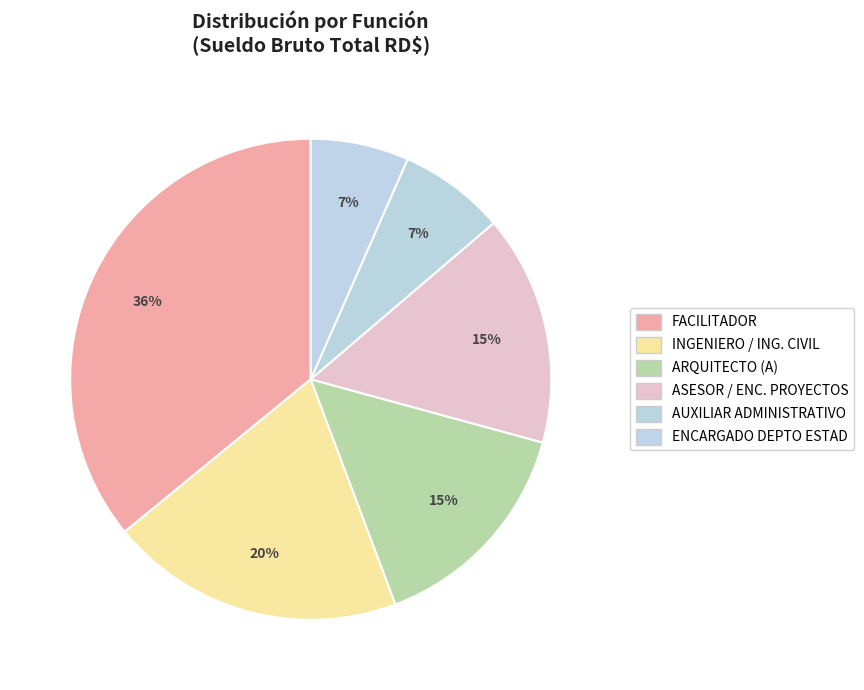

Count the number of slices in the pie.

6